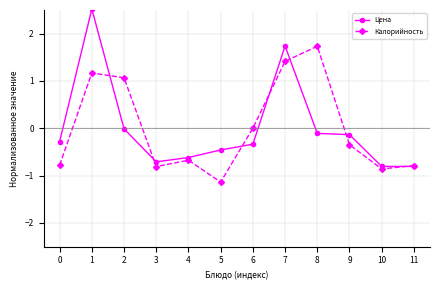

Which label corresponds to the largest value in the chart?

1